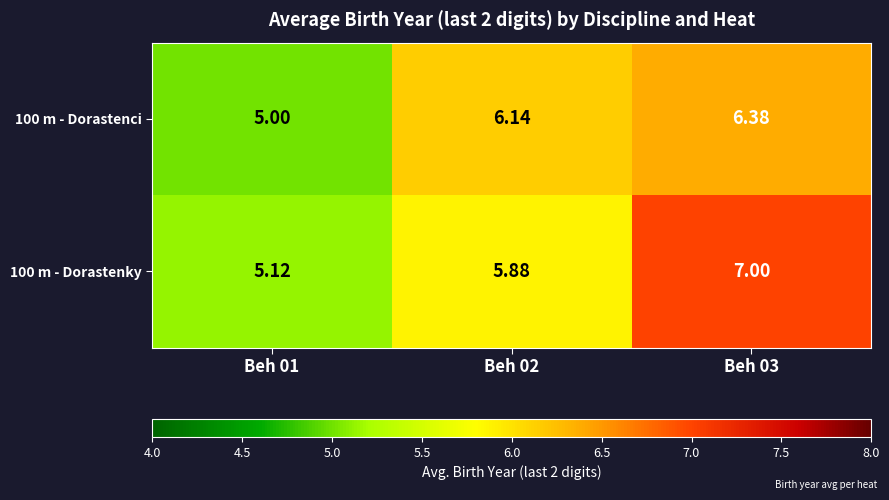

Is the value of 100 m - Dorastenci at Beh 03 greater than the value of 100 m - Dorastenky at Beh 01?

Yes